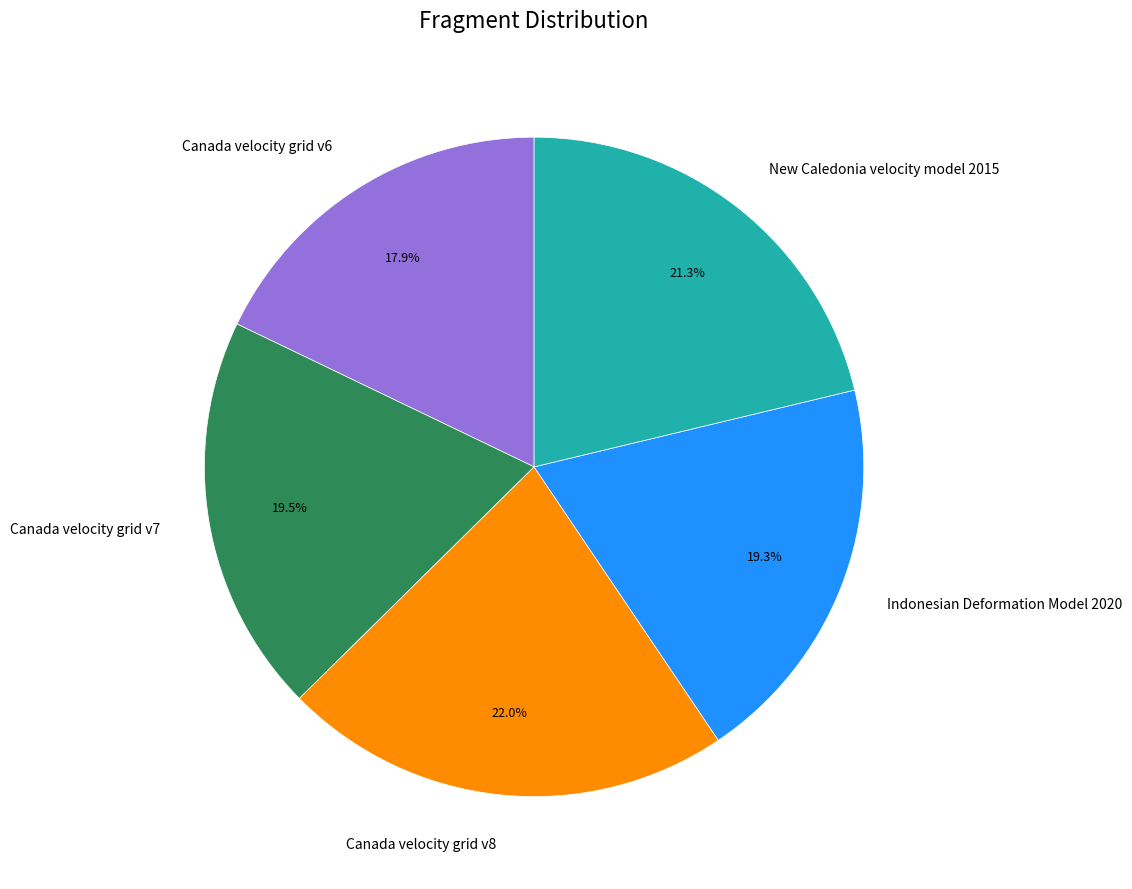

Which has a higher value, New Caledonia velocity model 2015 or Indonesian Deformation Model 2020?

New Caledonia velocity model 2015